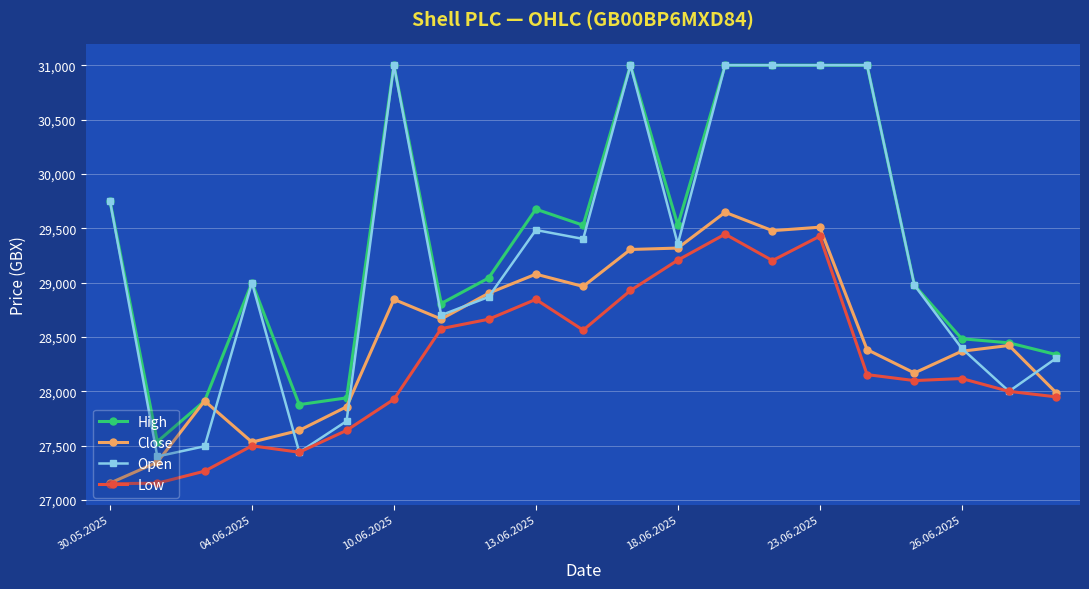

How many data points does each series have?

21